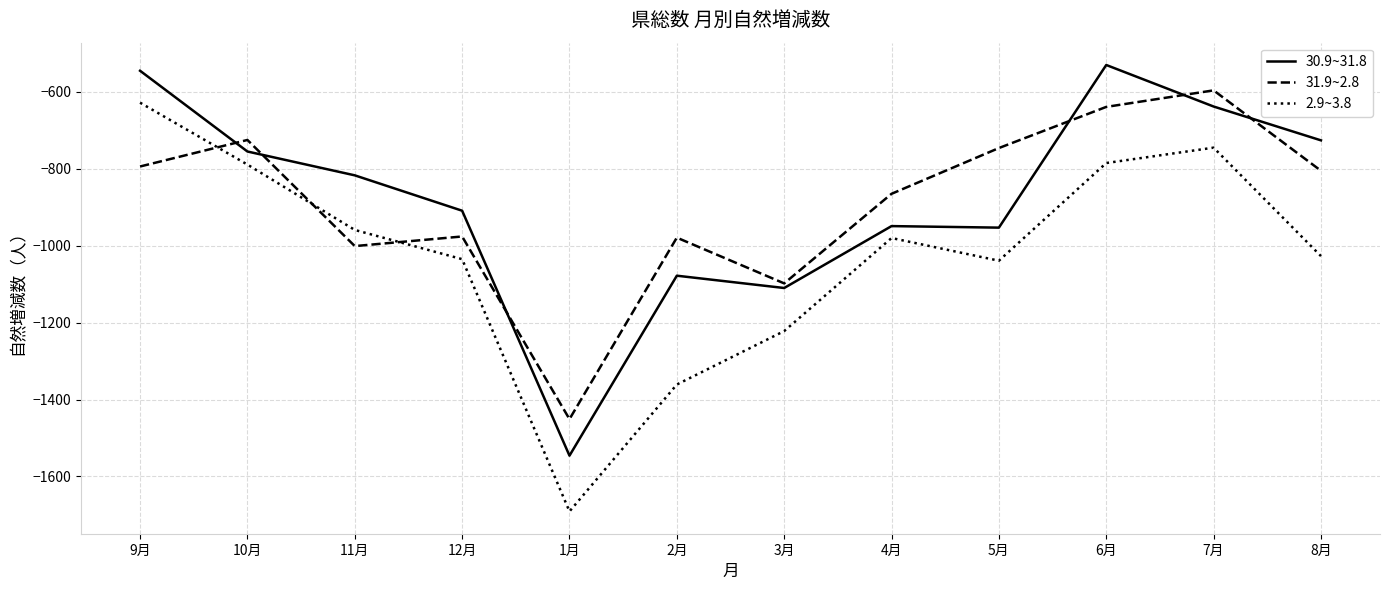

How many lines are shown in the chart?

3